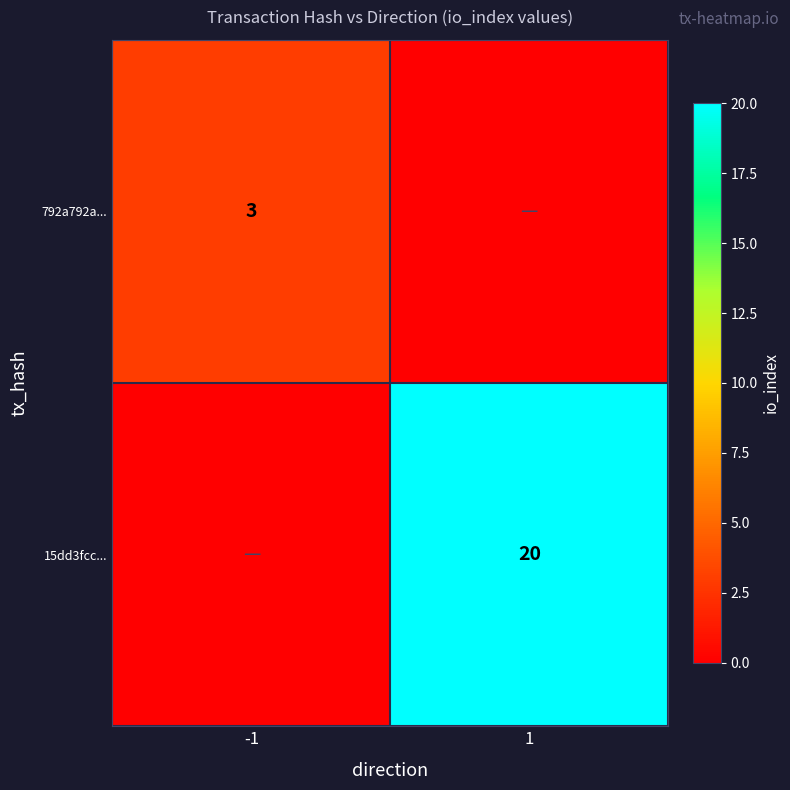

The 792a792a... series shows 5 at -1. True or false?

False